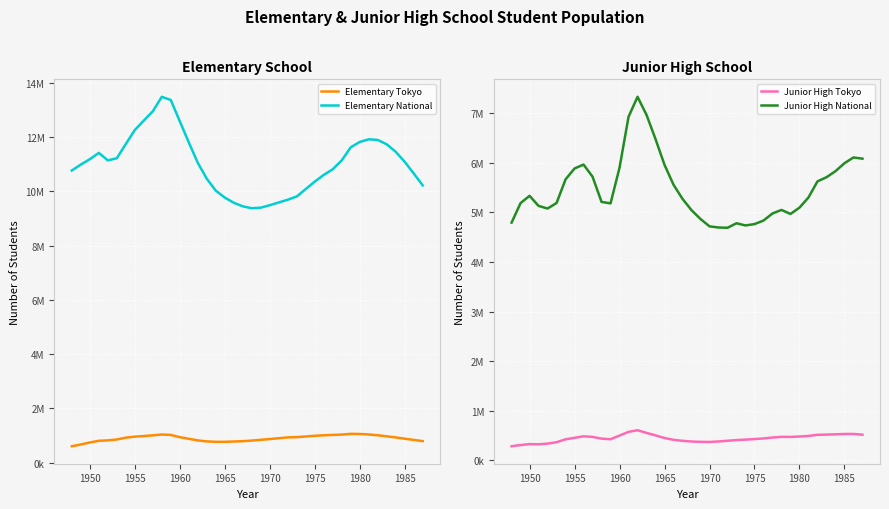

Reading right to left, what are all the values shown in this chart?

Elementary Tokyo: 793478	837282	882702	928786	969942	1008917	1038536	1056348	1060176	1034922	1021100	1008975	988886	964205	939699	930198	899618	869102	841194	812756	791836	778223	767352	766806	782482	819438	878986	938435	1021810	1036806	1005821	980086	957772	920538	853213	820662	805027	742278	668529	603849
Elementary National: 10226323	10665404	11095372	11464221	11739452	11901520	11924653	11826573	11629110	11146874	10819651	10609985	10364846	10088776	9816536	9696133	9595021	9493485	9403193	9383182	9452071	9584061	9775532	10030990	10471383	11056915	11810874	12590680	13374700	13492087	12956285	12616311	12266952	11750925	11225469	11148325	11422992	11191401	10991927	10774652
Junior High Tokyo: 517592	532584	532313	525324	519821	515580	492619	481278	472524	474865	460838	442045	429064	418406	409227	395657	381065	371554	373195	380080	394257	414476	450669	504441	553657	607891	575297	500512	426599	438819	473232	485804	455204	424814	366751	337517	324680	327881	308877	284935
Junior High National: 6081330	6105749	5990183	5828867	5706810	5623975	5299282	5094402	4966972	5048296	4977119	4833902	4762442	4735705	4779593	4688444	4694250	4716833	4865196	5043069	5270854	5555762	5956630	6475693	6963975	7328344	6924693	5899973	5180319	5209951	5718182	5962449	5883692	5664066	5187378	5076495	5129482	5332515	5186188	4792504